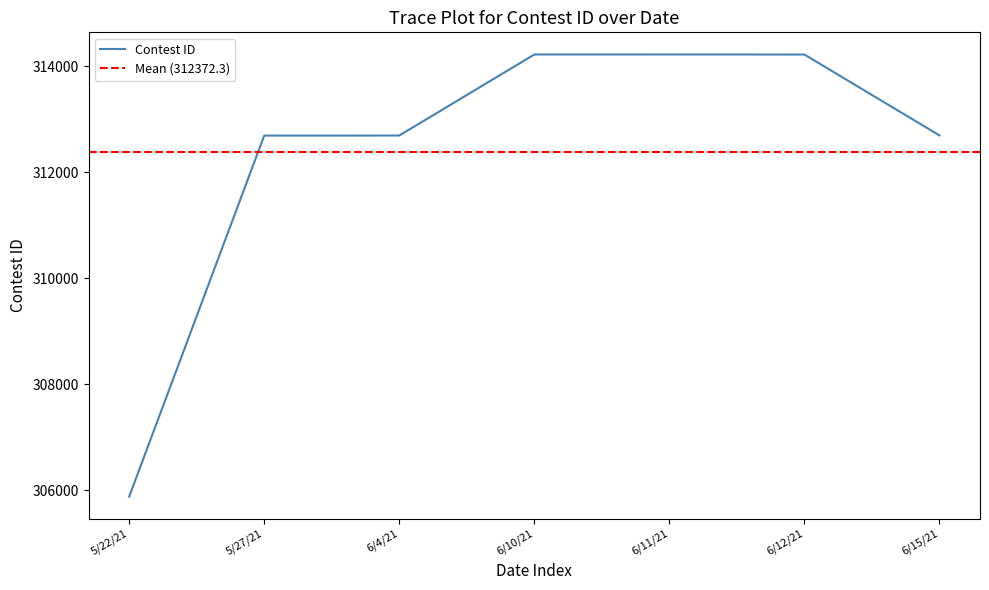

Rank the categories by value from lowest to highest.

5/22/21, 5/27/21, 6/4/21, 6/15/21, 6/12/21, 6/10/21, 6/11/21